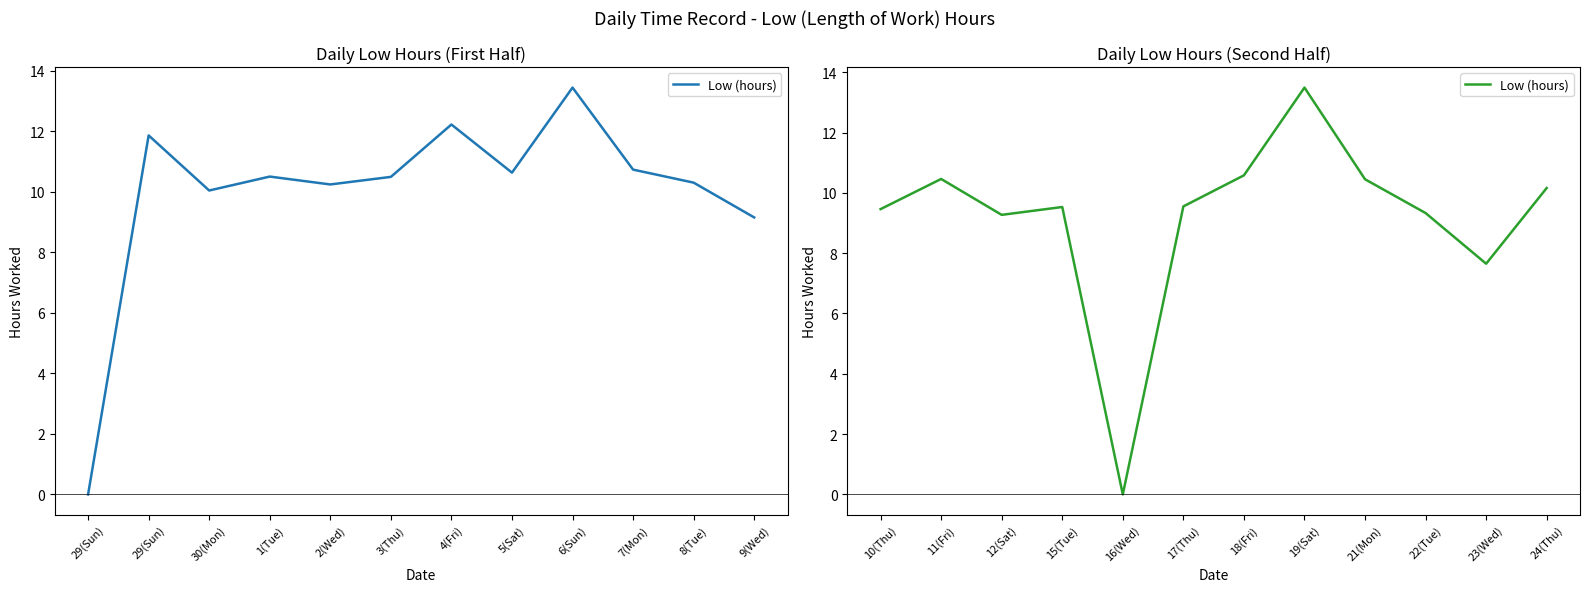

What is the label of the 5th point from the right?

19(Sat)